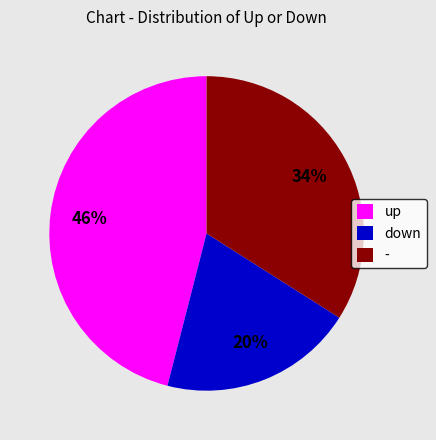

Is there a majority slice in this chart?

No